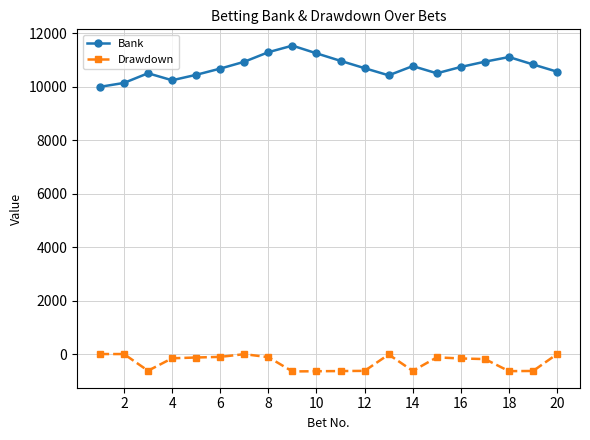

True or false: Drawdown and Bank cross at least once.

False